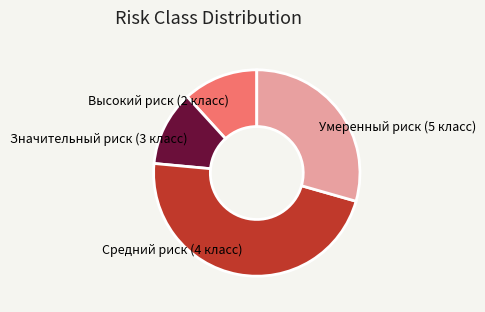

Which slice is the largest?

Средний риск (4 класс)